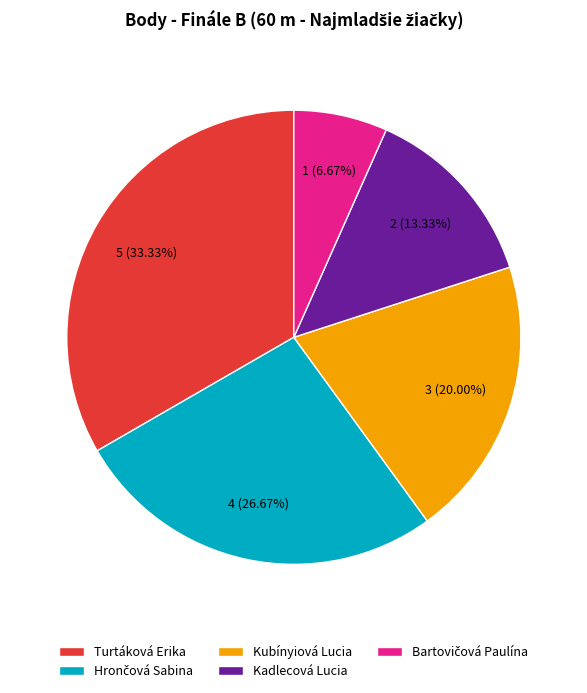

The Turtáková Erika slice represents 39% of the pie. True or false?

False